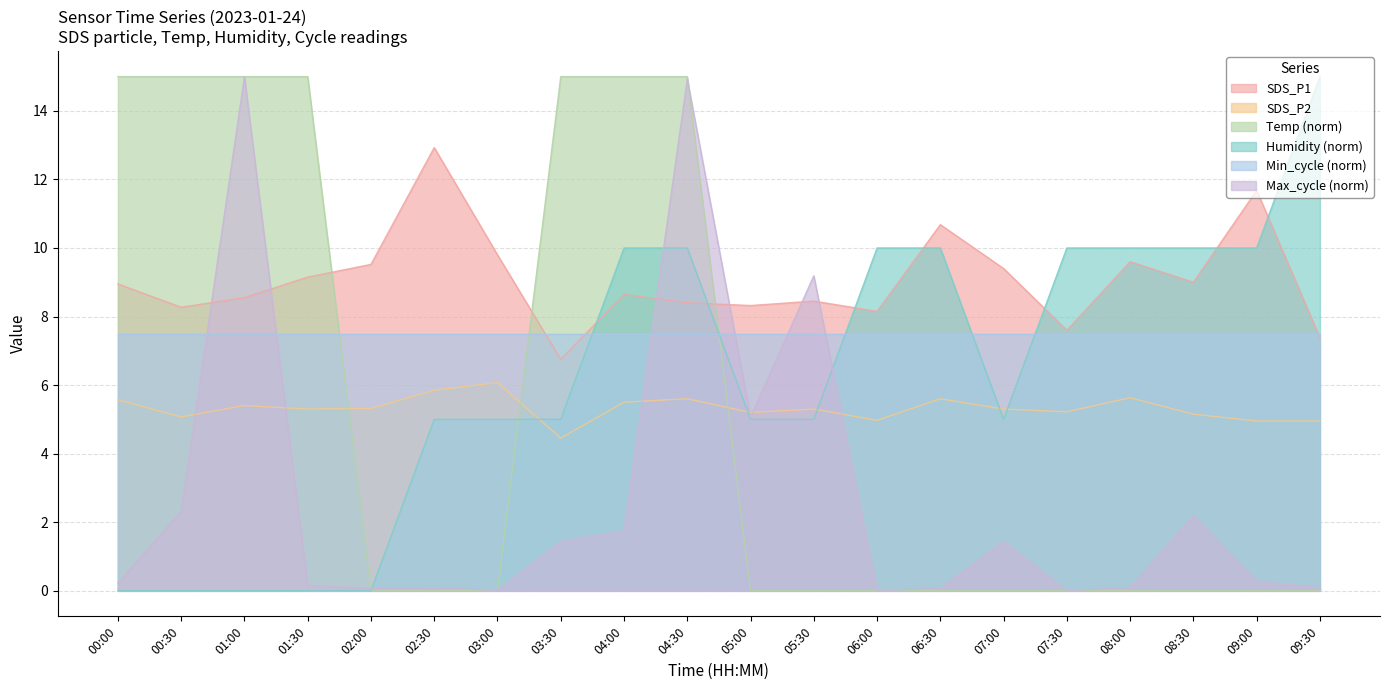

Which category has the highest value in the SDS_P1 series?

02:30